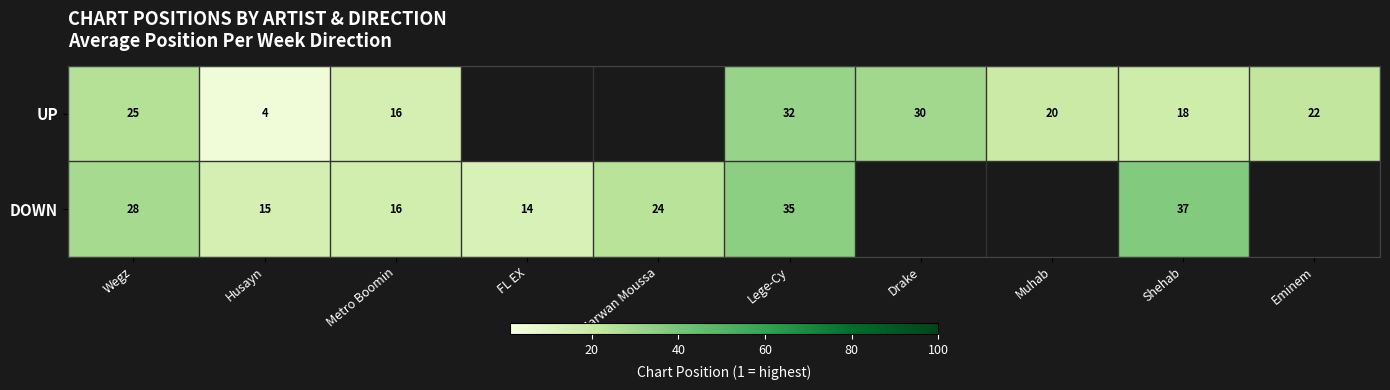

What is the spread (max minus min) of values at Shehab?

19